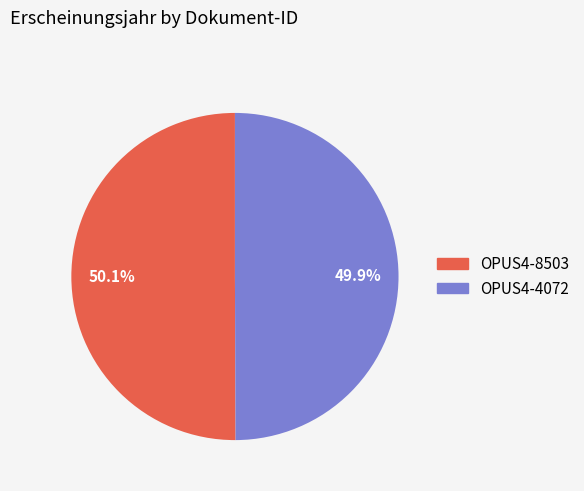

What is the ratio of the value at OPUS4-8503 to the value at OPUS4-4072?

1.0